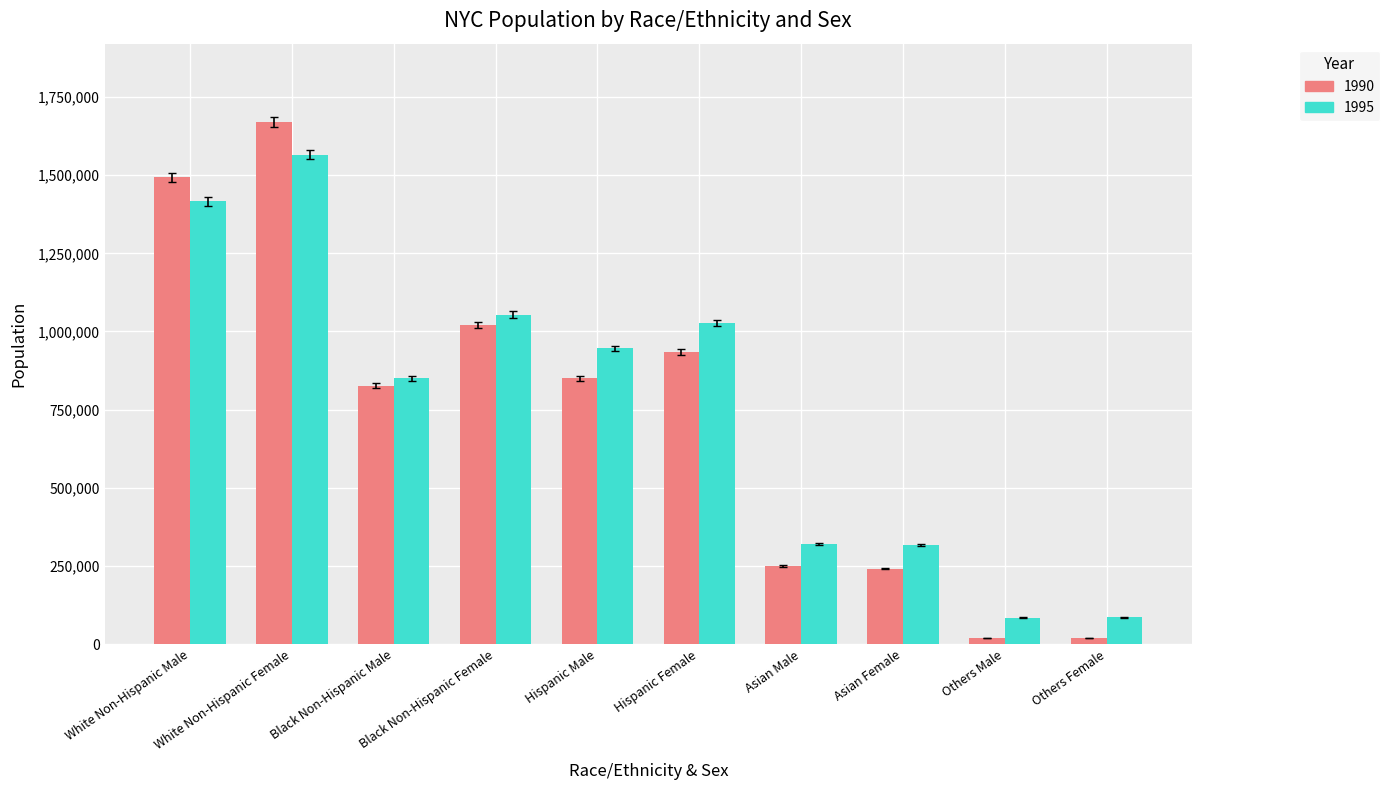

At which label does 1995 reach its peak?

White Non-Hispanic Female